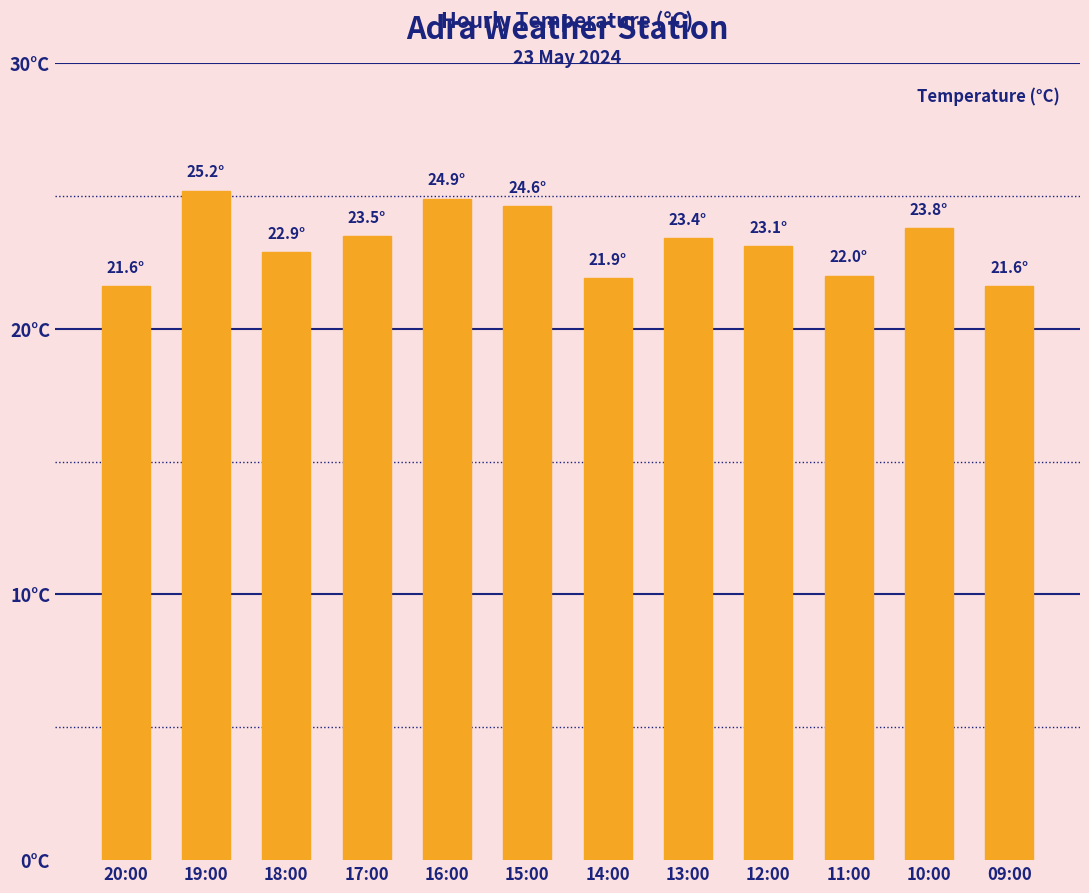

List the labels in order of value, largest first.

19:00, 16:00, 15:00, 10:00, 17:00, 13:00, 12:00, 18:00, 11:00, 14:00, 20:00, 09:00